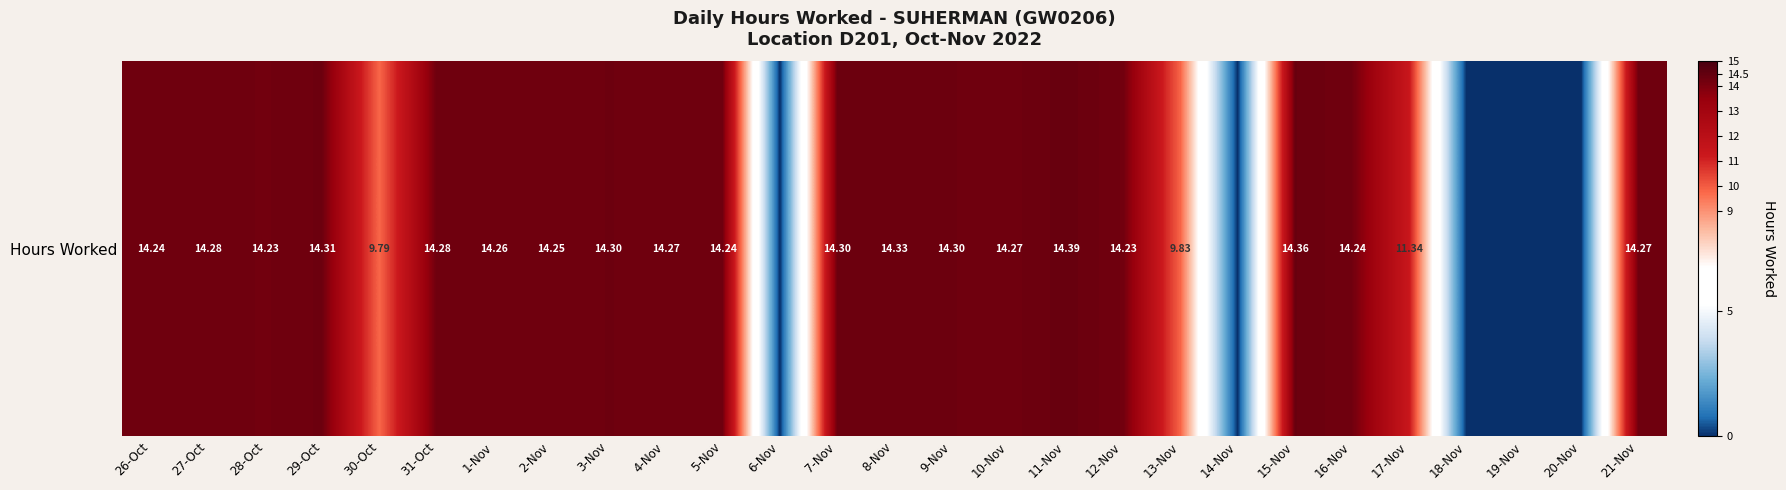

How many data points does each series have?

27